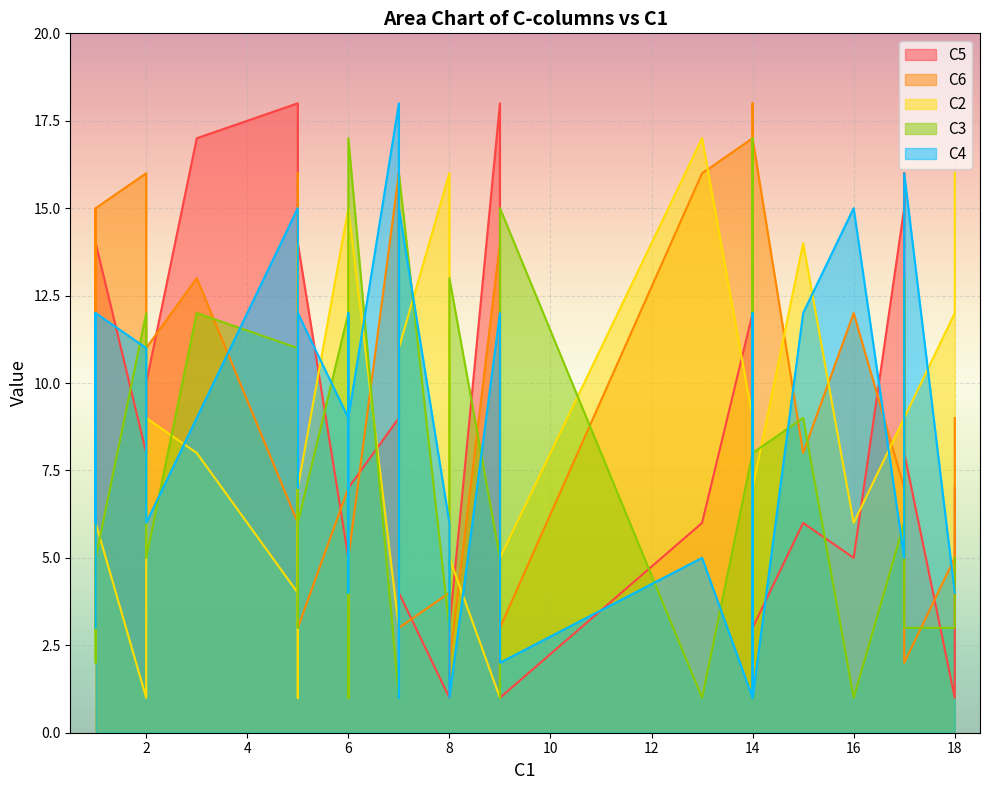

What is the value of the C5 point at the 18th from the left?

4